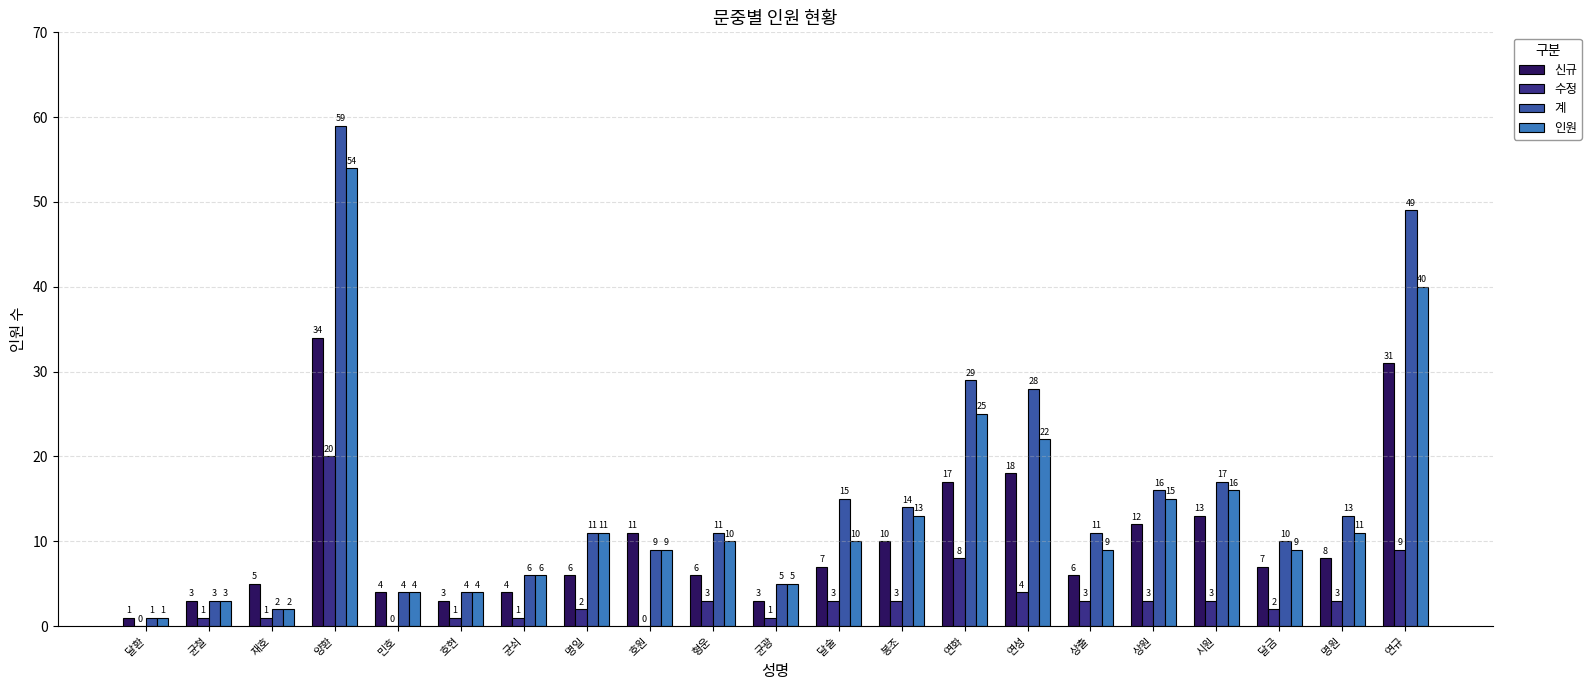

What is the total value across all series at 연성?

72